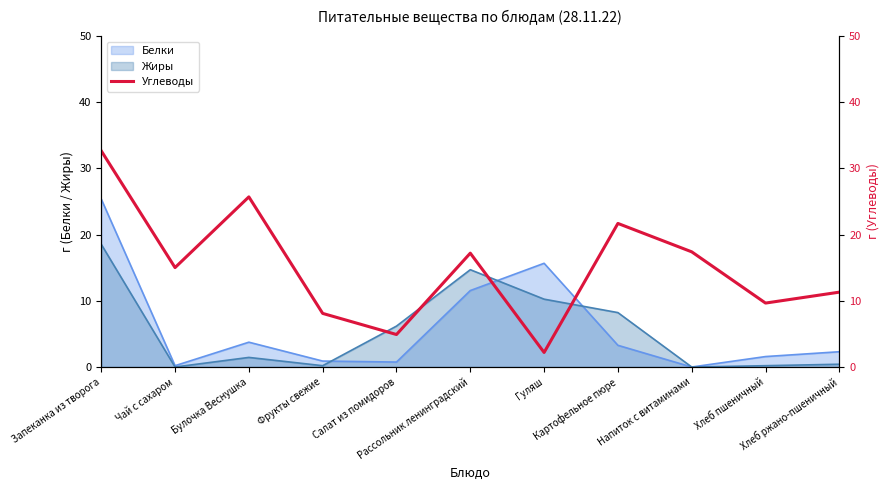

What is the sum of all values?

165.8